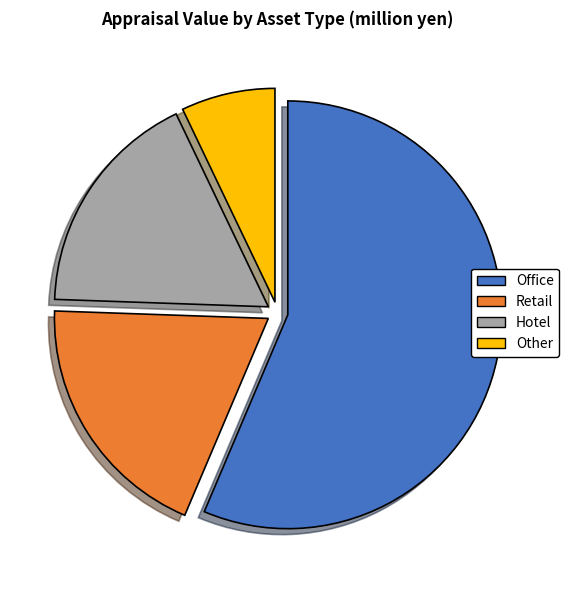

True or false: Retail accounts for 19% of the total.

True